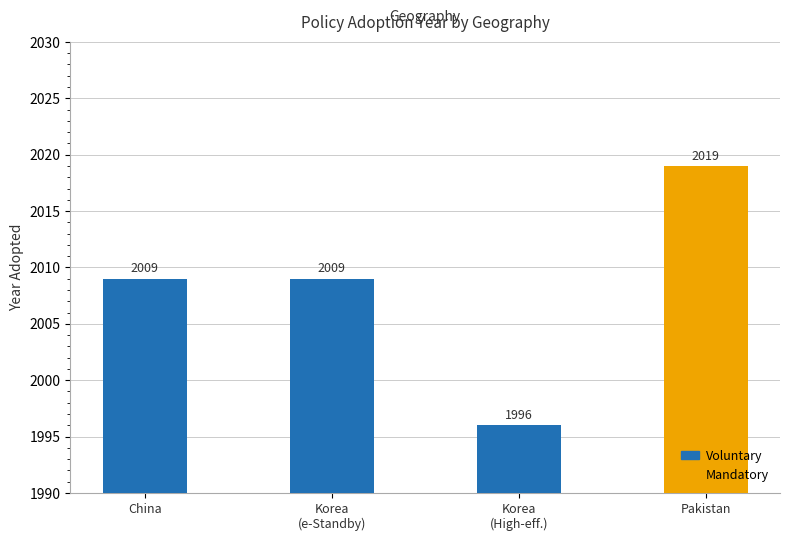

Count the number of categories in the chart.

4